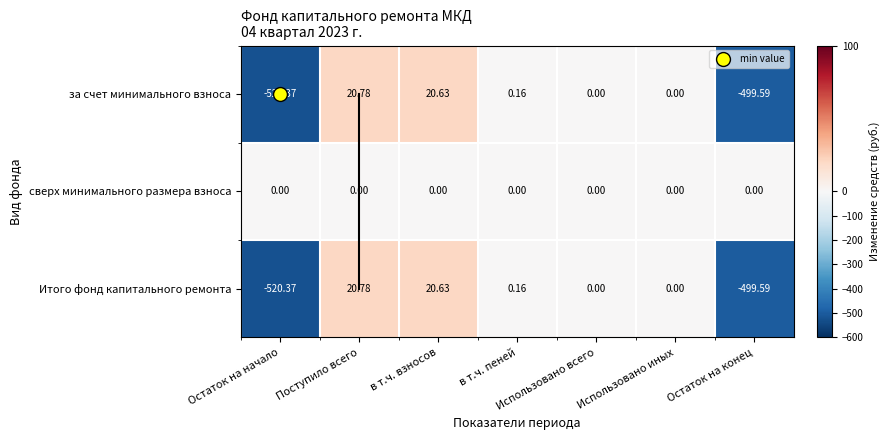

Which category has the highest value in the за счет минимального взноса series?

Поступило всего